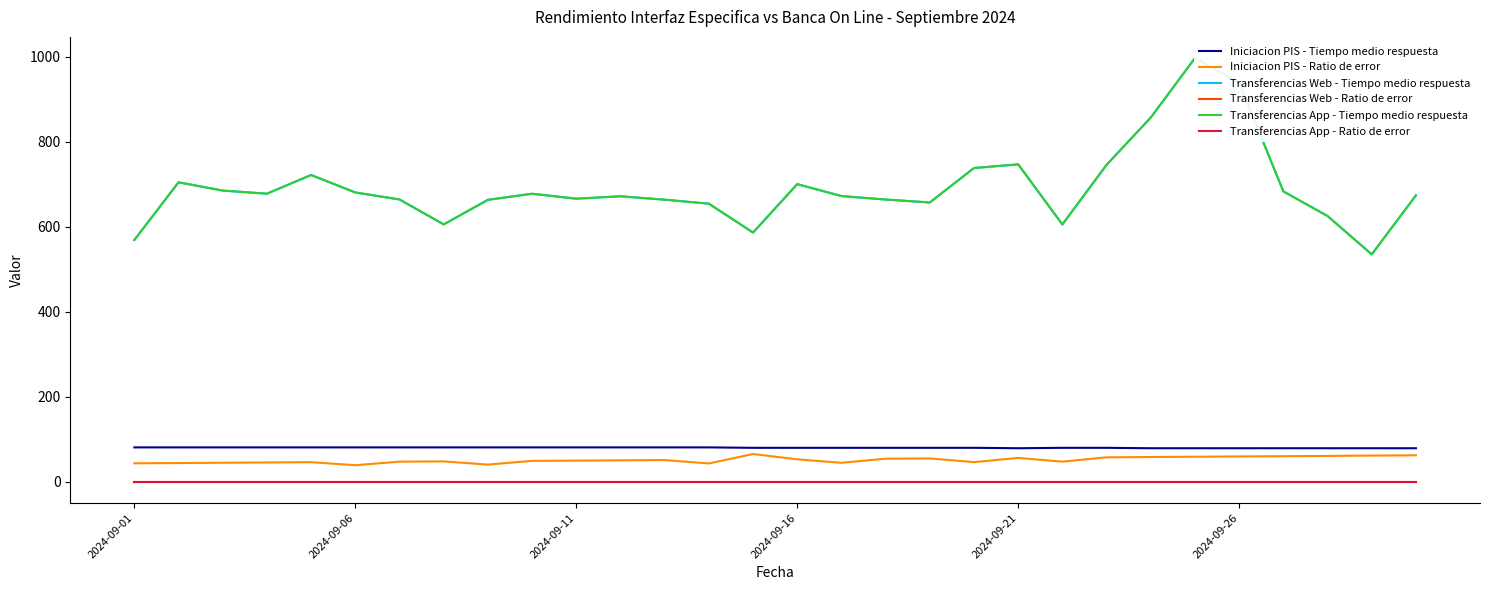

How many values in the Iniciacion PIS - Tiempo medio respuesta series exceed 80?

14